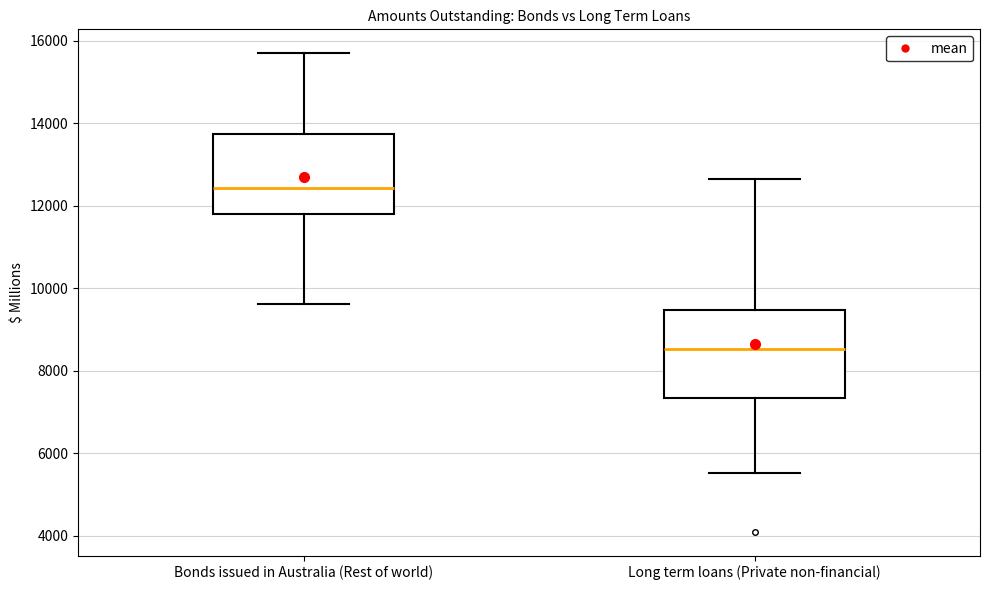

Which box has the highest median line?

Bonds issued in Australia (Rest of world)